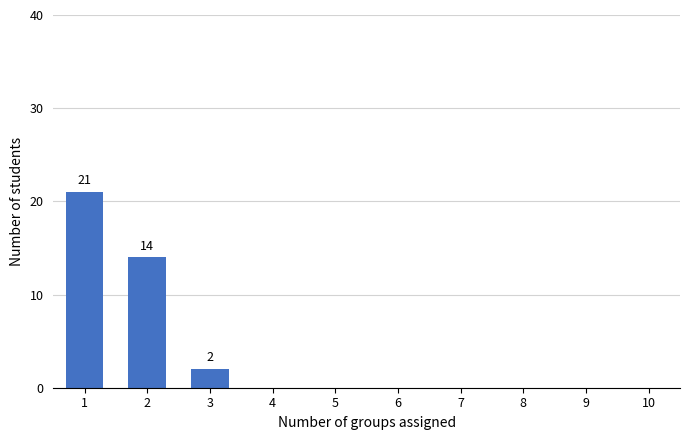

Reading left to right, list all the values displayed in this chart.

1=21	2=14	3=2	4=0	5=0	6=0	7=0	8=0	9=0	10=0